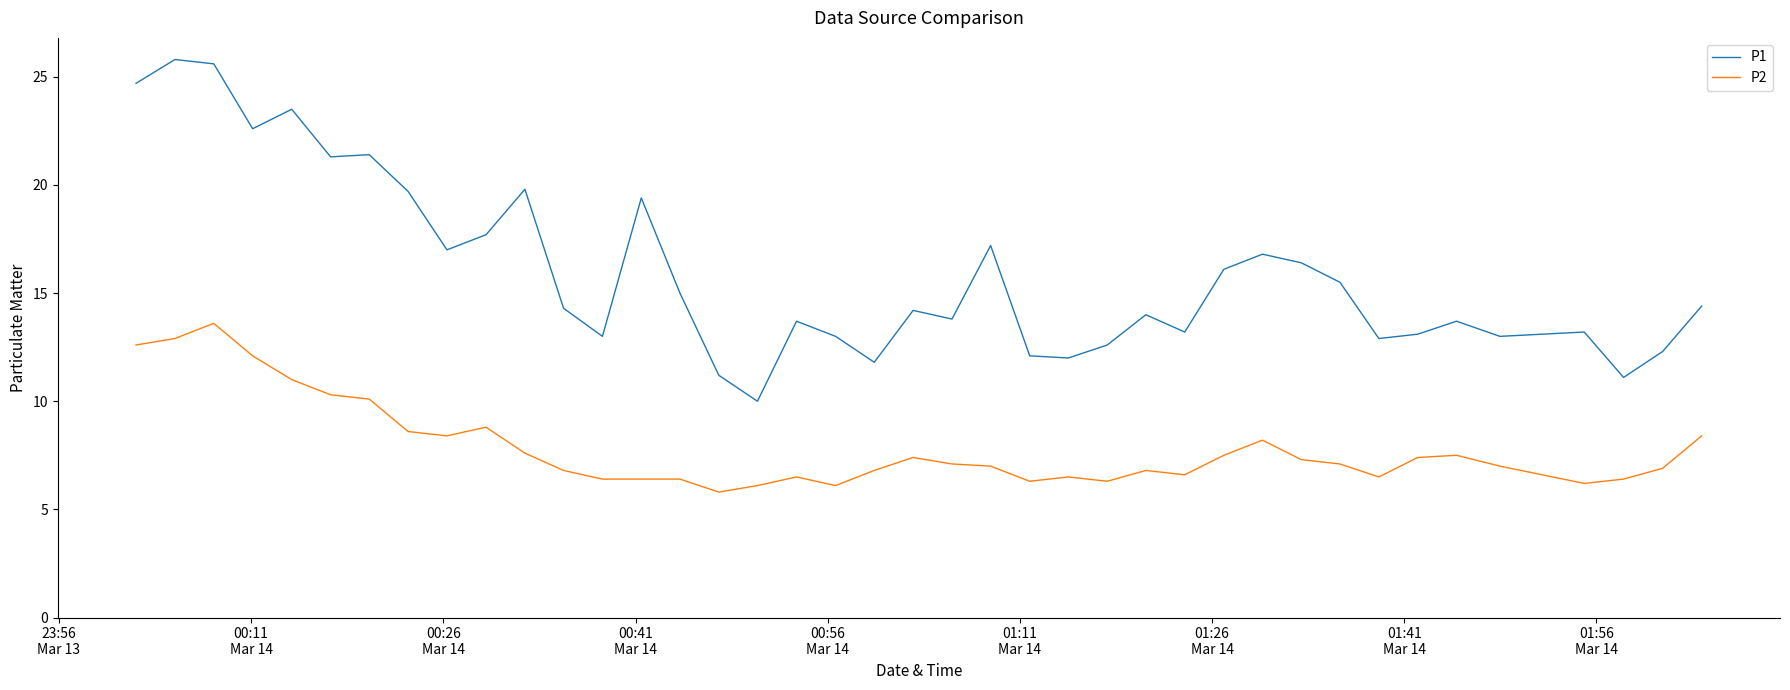

What is the difference between the maximum and minimum values in the P1 series?

15.8